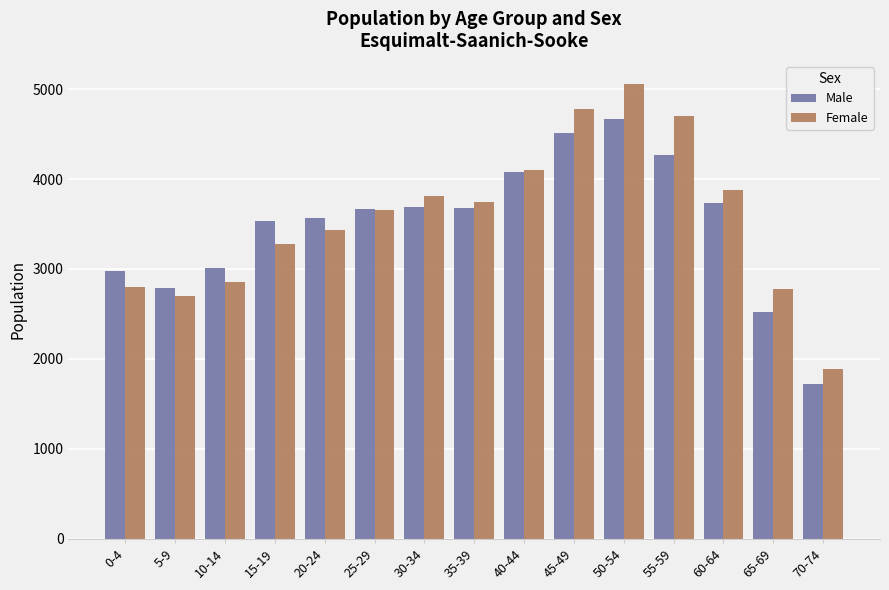

What is the total value across all series at 65-69?

5300